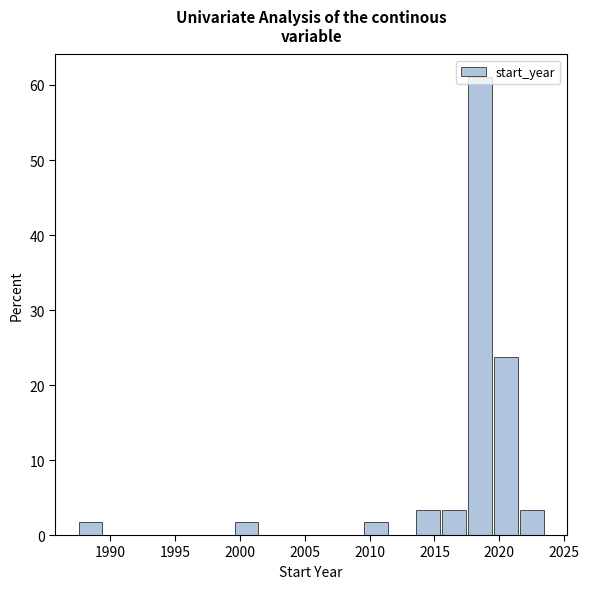

Over which range of the x-axis is the bar tallest?

2017.5 to 2019.5